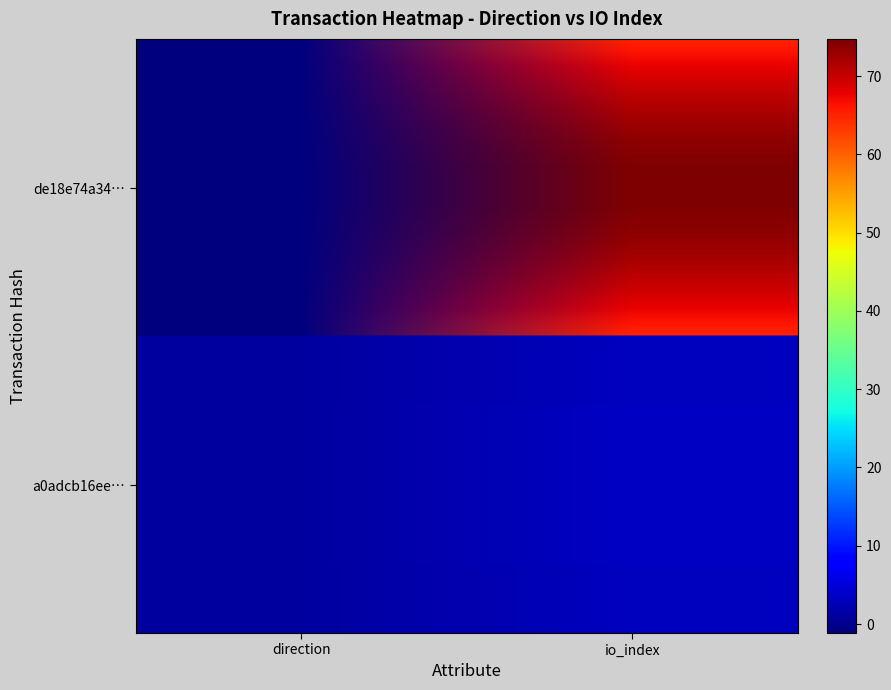

Reading left to right, what are all the values shown in this chart?

de18e74a34bc975e199a163bf04a12445ecbbe9: 0=-1	1=65
a0adcb16ee58ca87495abf822a3de4d4ef5bf90: 0=1	1=3